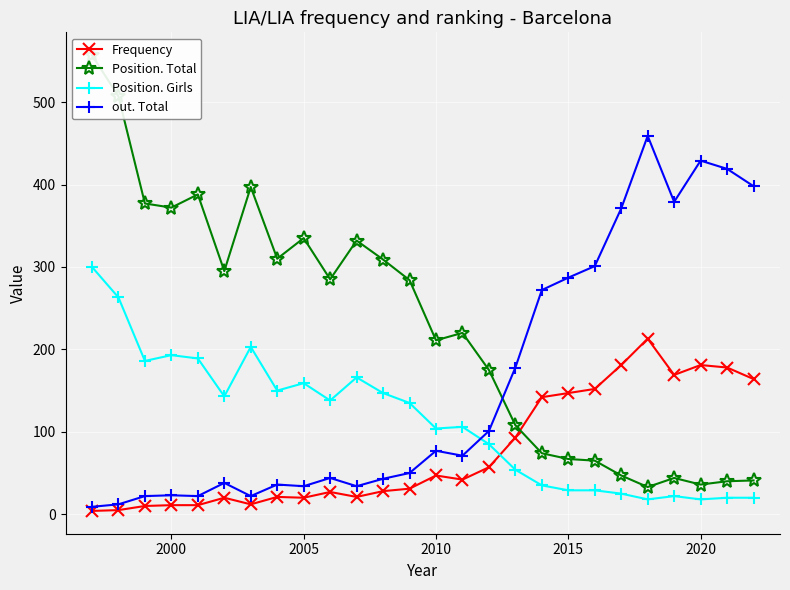

The value of Position. Girls at 2000 is 47. True or false?

False